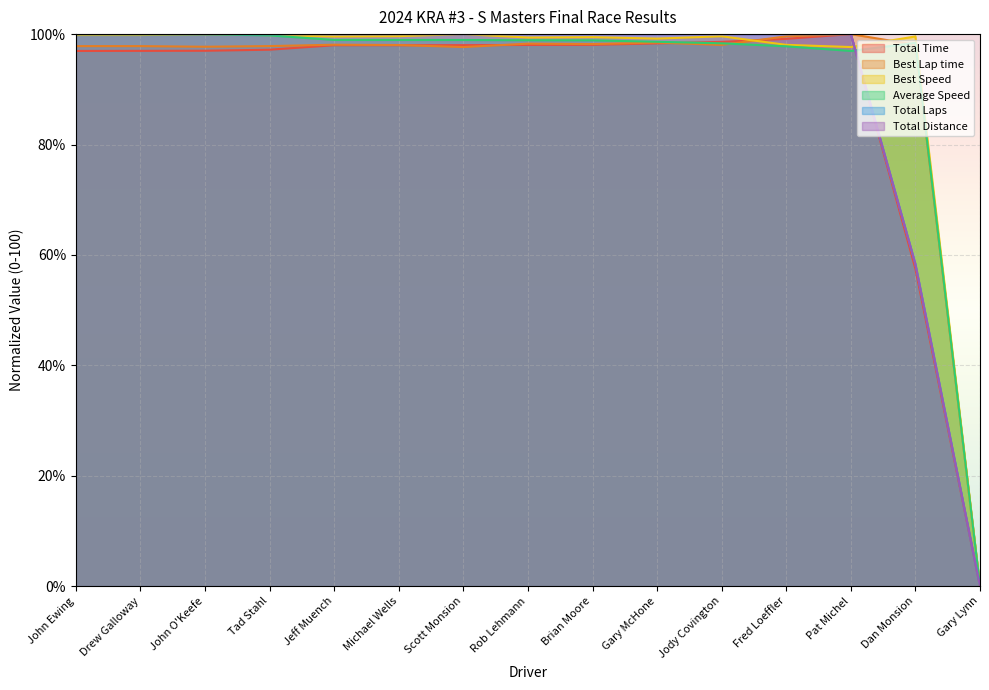

The Best Lap time series shows 43.0 at Dan Monsion. True or false?

False